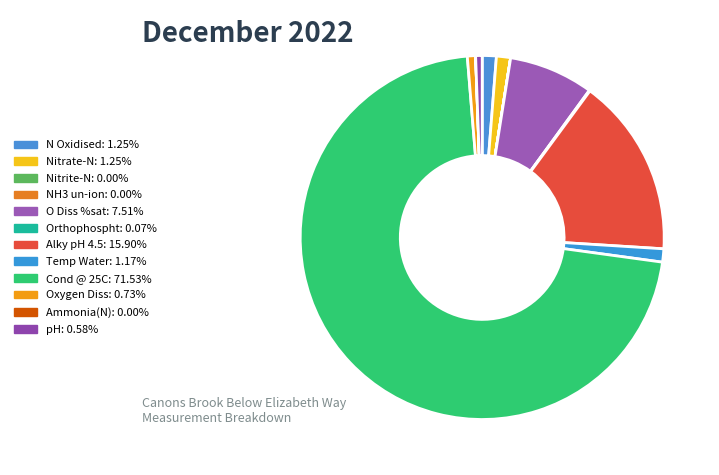

To the nearest percent, what is the difference between the largest and smallest slice percentages?

72%